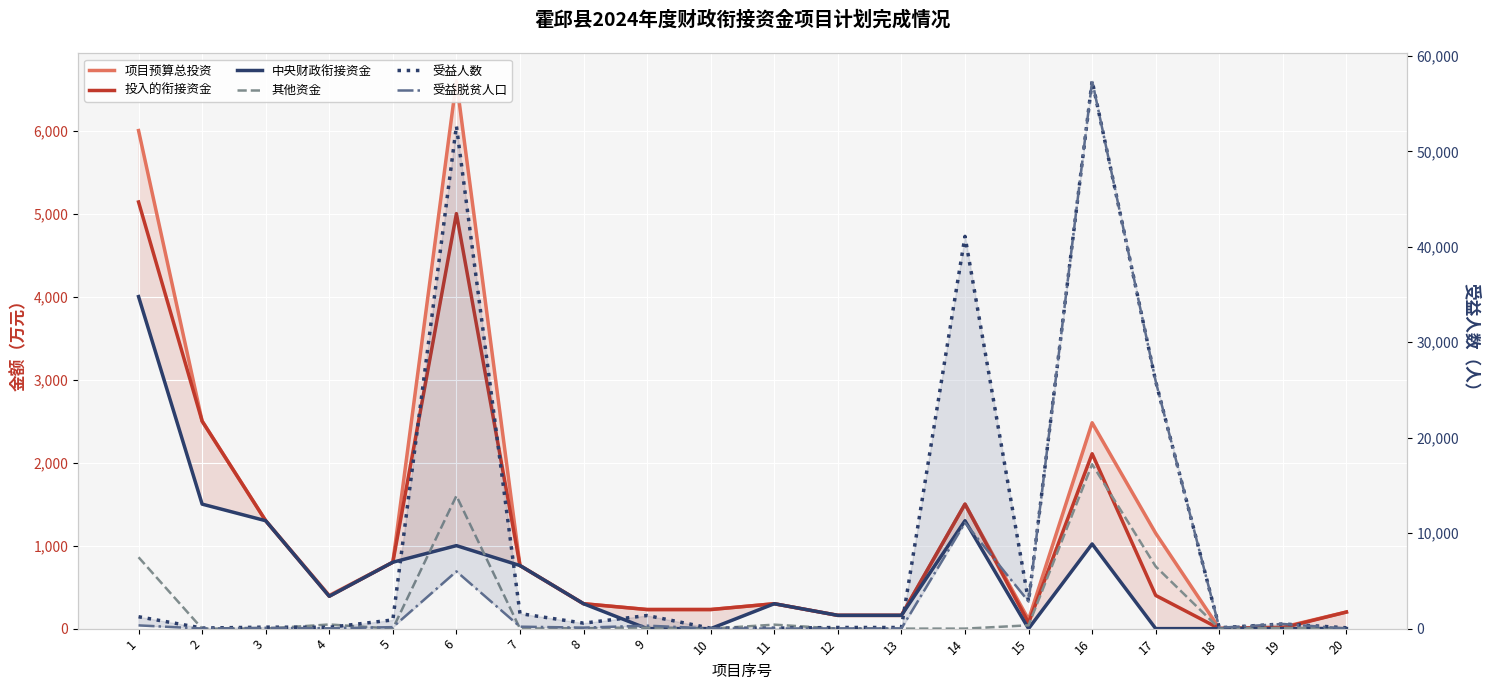

Where is 投入的衔接资金 nearest to the value 2570?

2